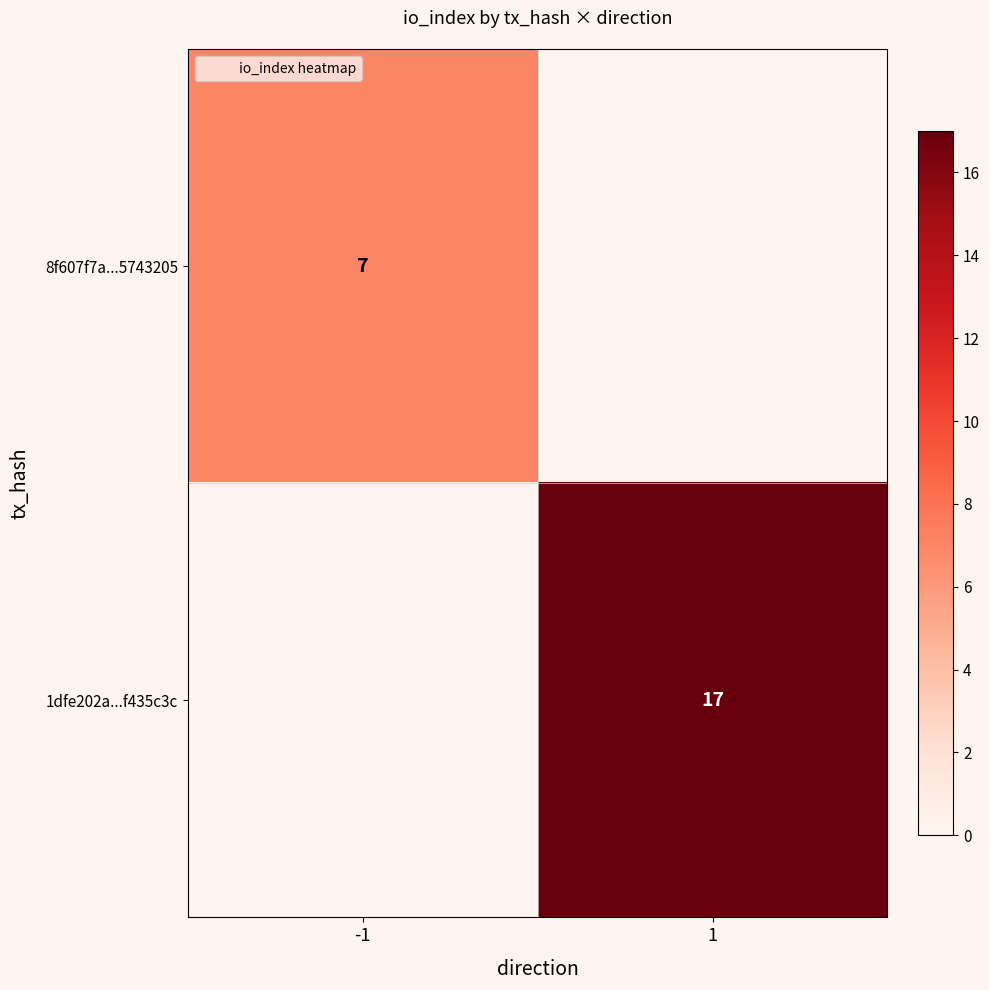

What is the difference between the highest and lowest values at 1?

17